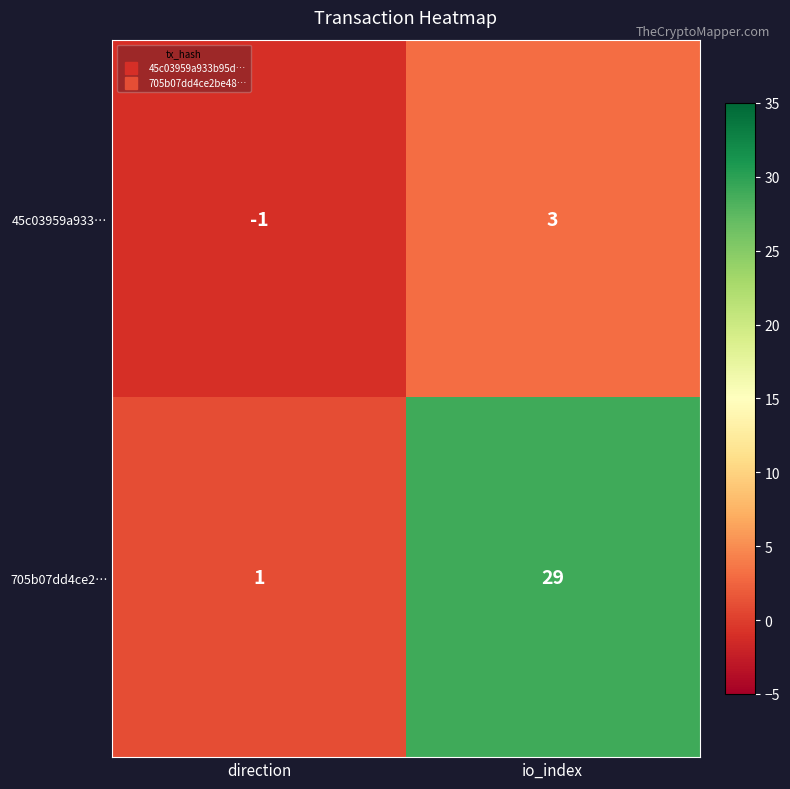

At which label is 705b07dd4ce2… closest to 15?

direction